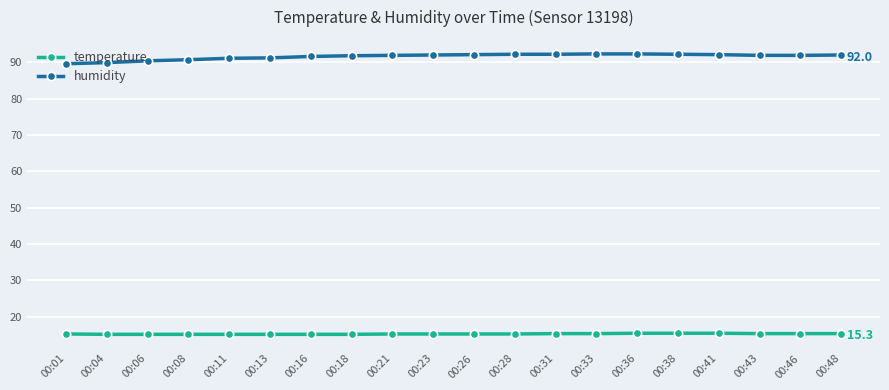

True or false: humidity and temperature cross at least once.

False